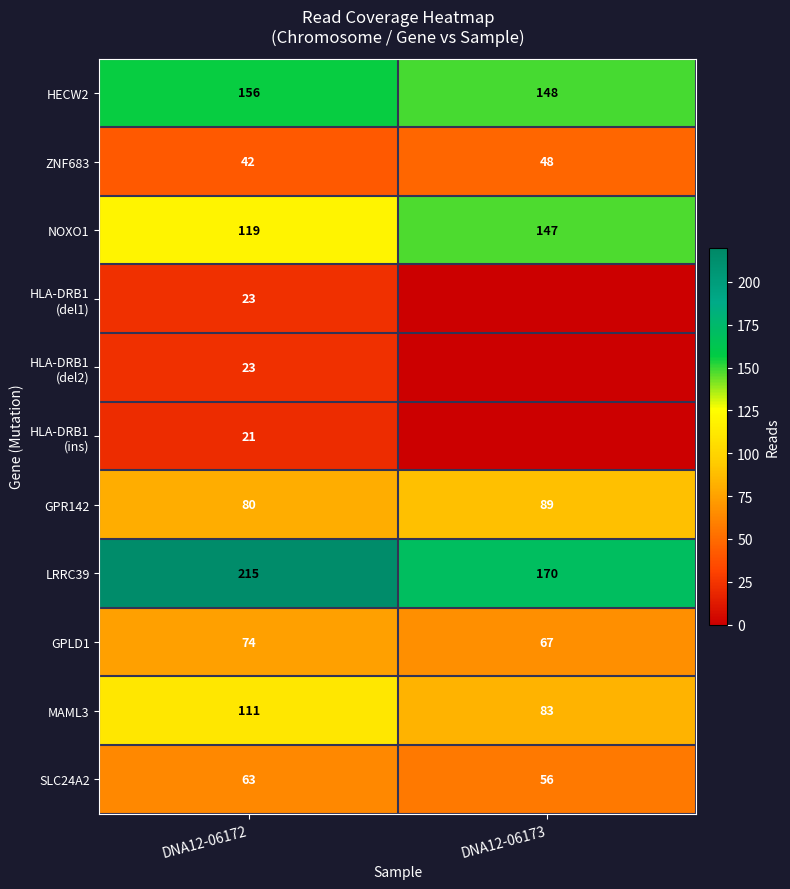

Is it true that NOXO1 equals 119 at DNA12-06172?

True